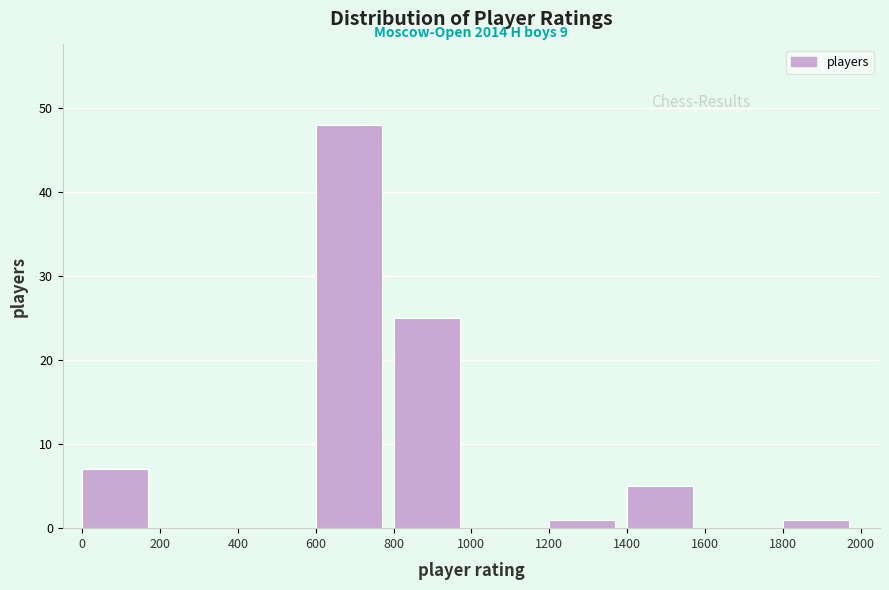

Which range on the x-axis has the tallest bar?

600 to 800